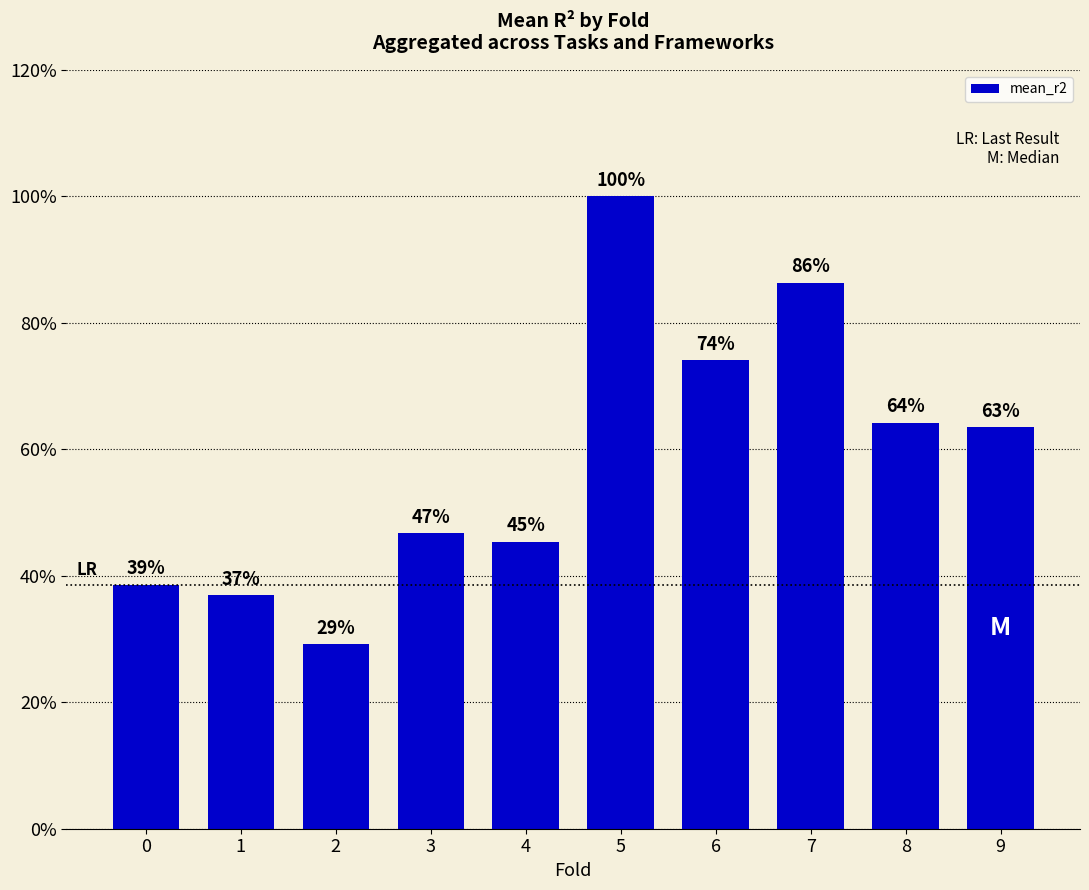

Which label corresponds to the largest value in the chart?

5